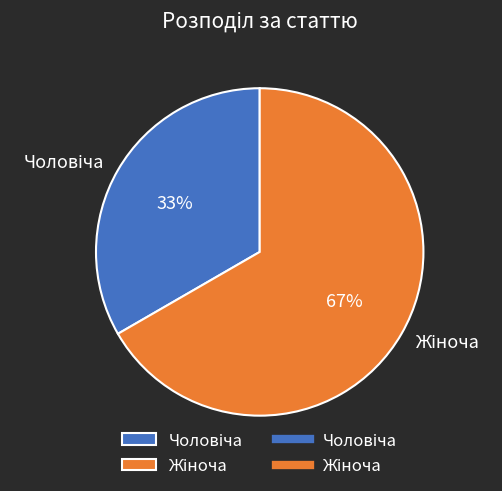

Is there a majority slice in this chart?

Yes